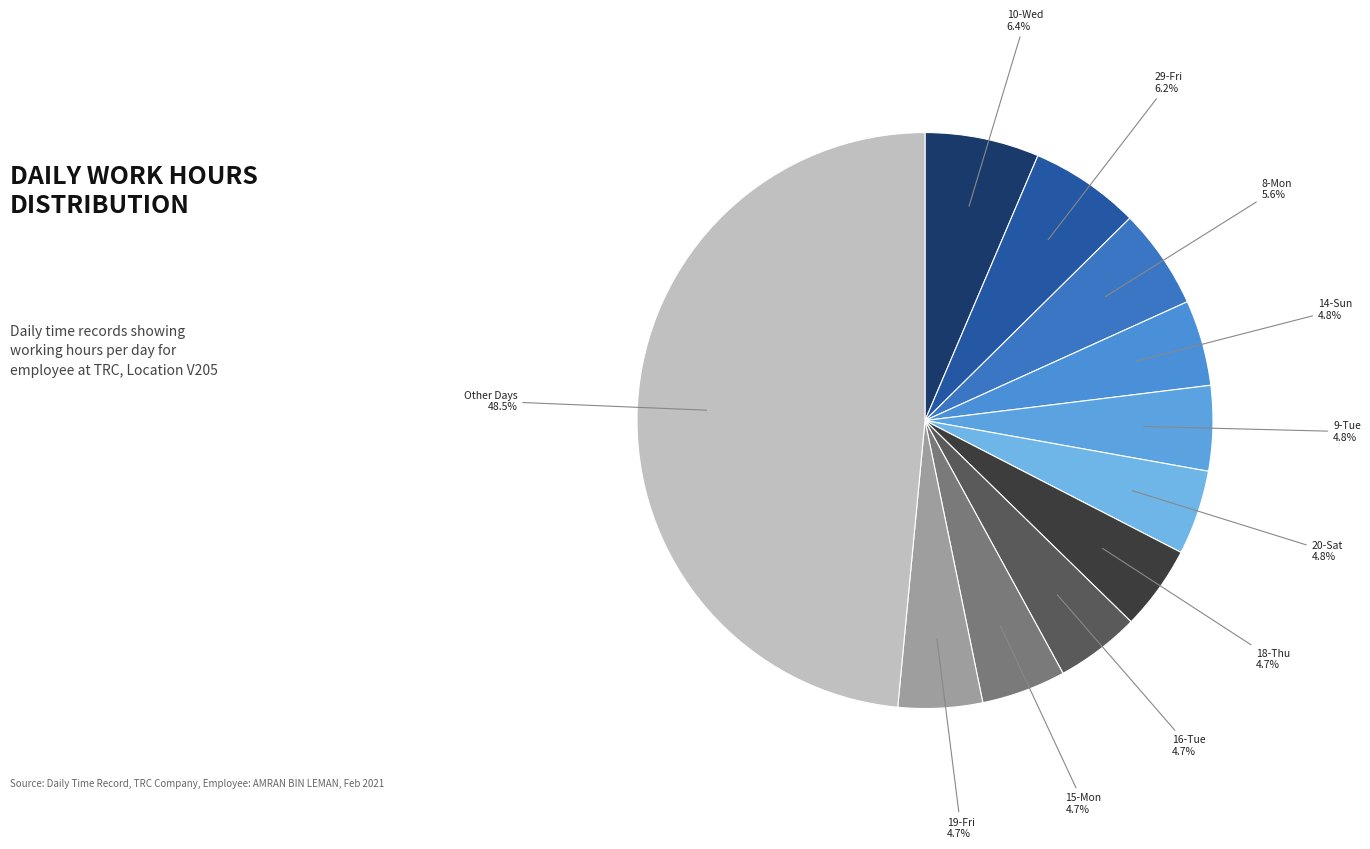

Count the number of slices in the pie.

11